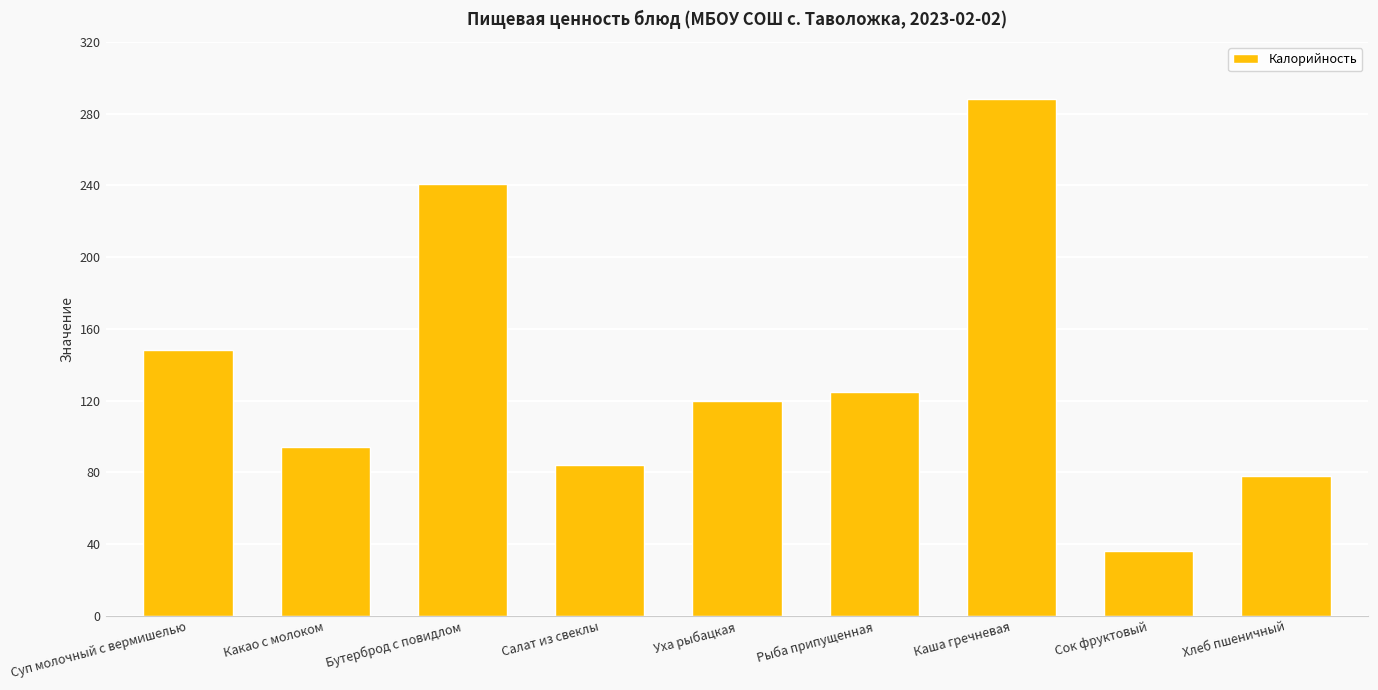

What is the label of the 1st bar from the left?

Суп молочный с вермишелью